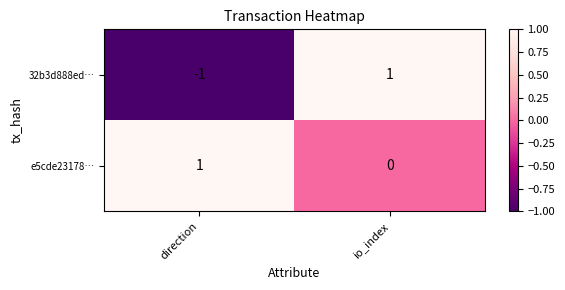

At which label is 32b3d888ed… closest to 0?

direction